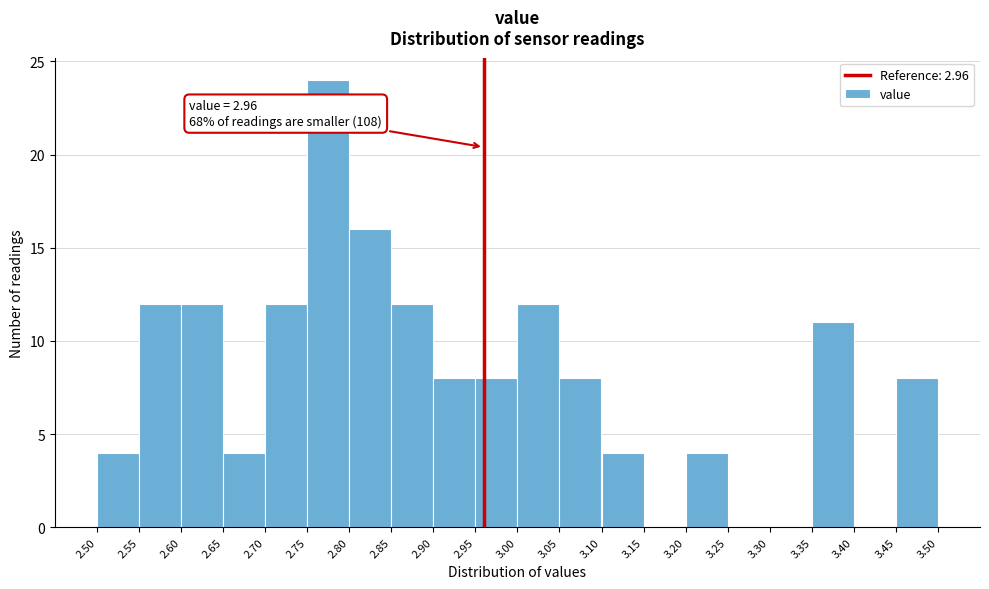

Which range on the x-axis has the tallest bar?

2.75 to 2.80